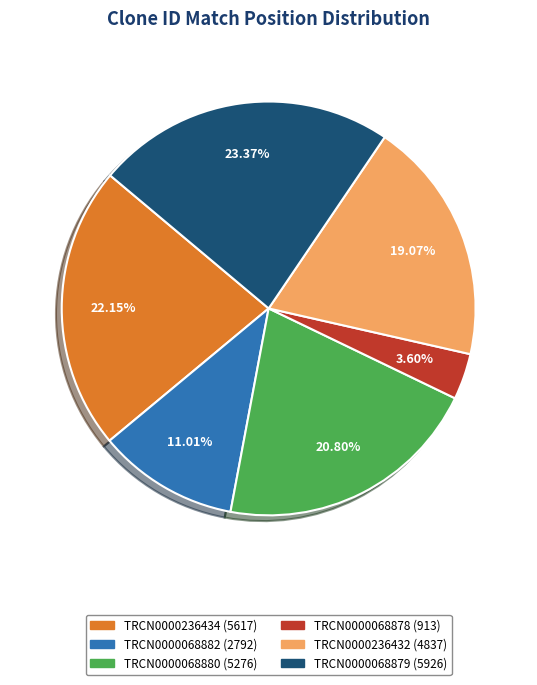

True or false: TRCN0000236434 accounts for 11% of the total.

False